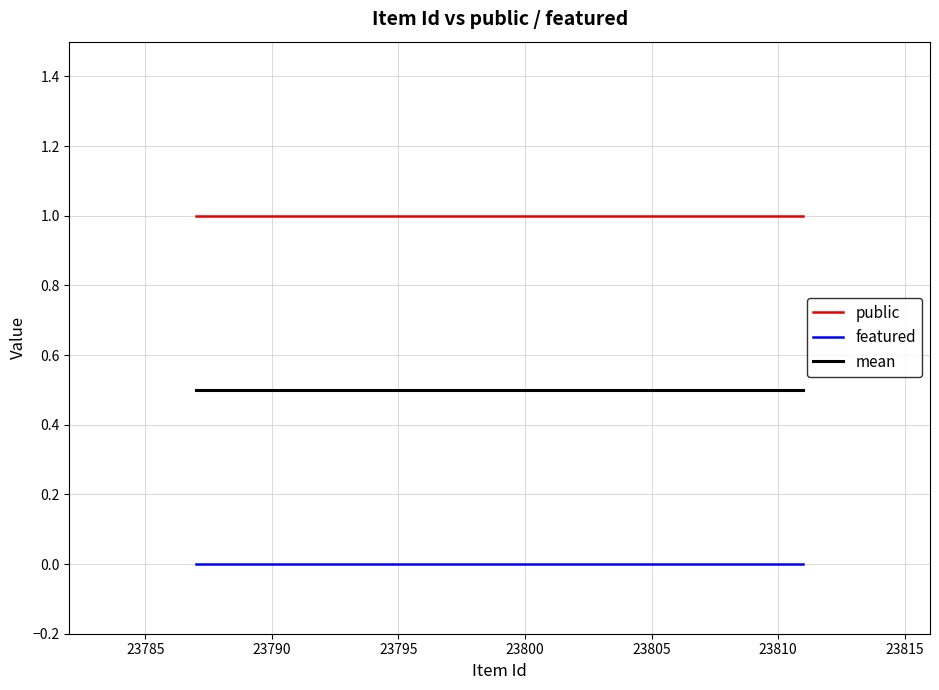

True or false: public and mean intersect in this chart.

False